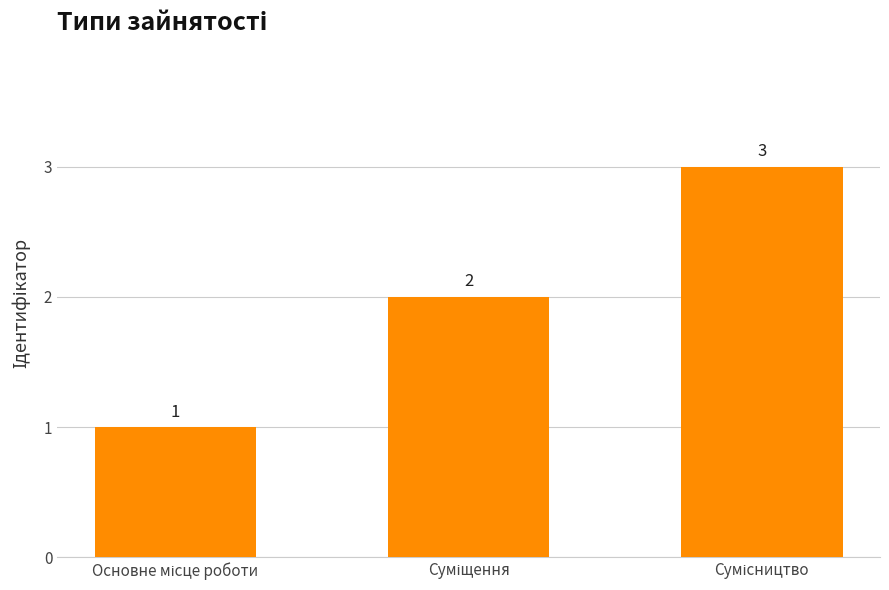

Does the chart contain stacked bars?

No